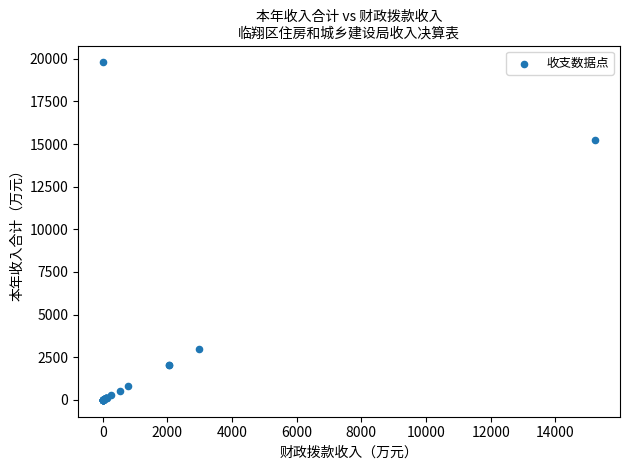

What Y value in the scatter plot is closest to 9893?

15235.7